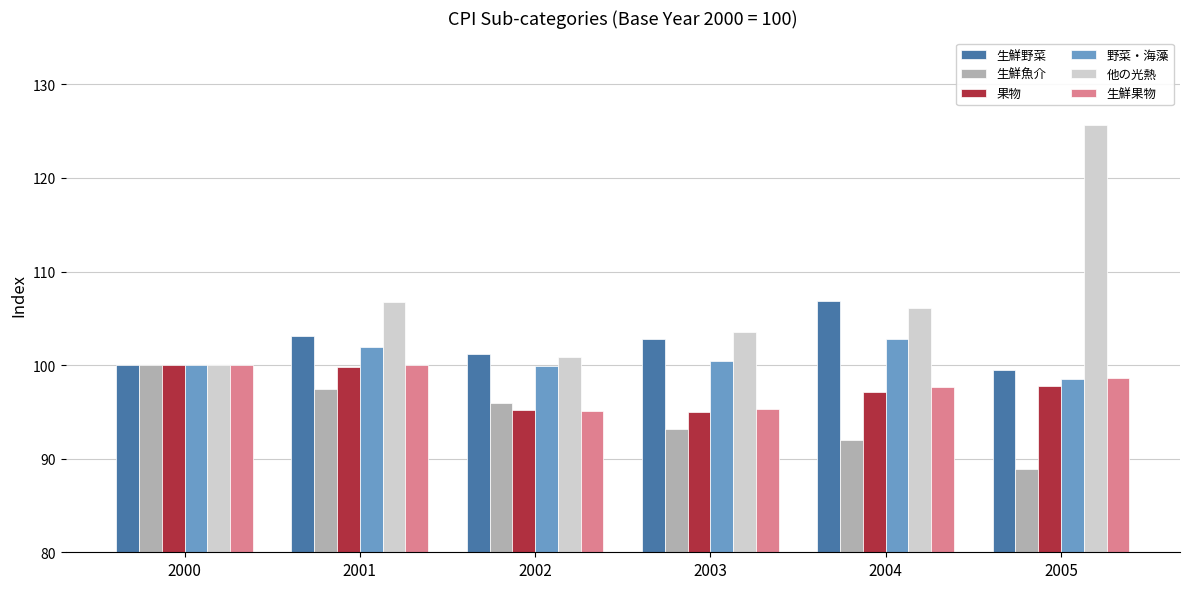

Is it true that 生鮮魚介 equals 165.1 at 2003?

False